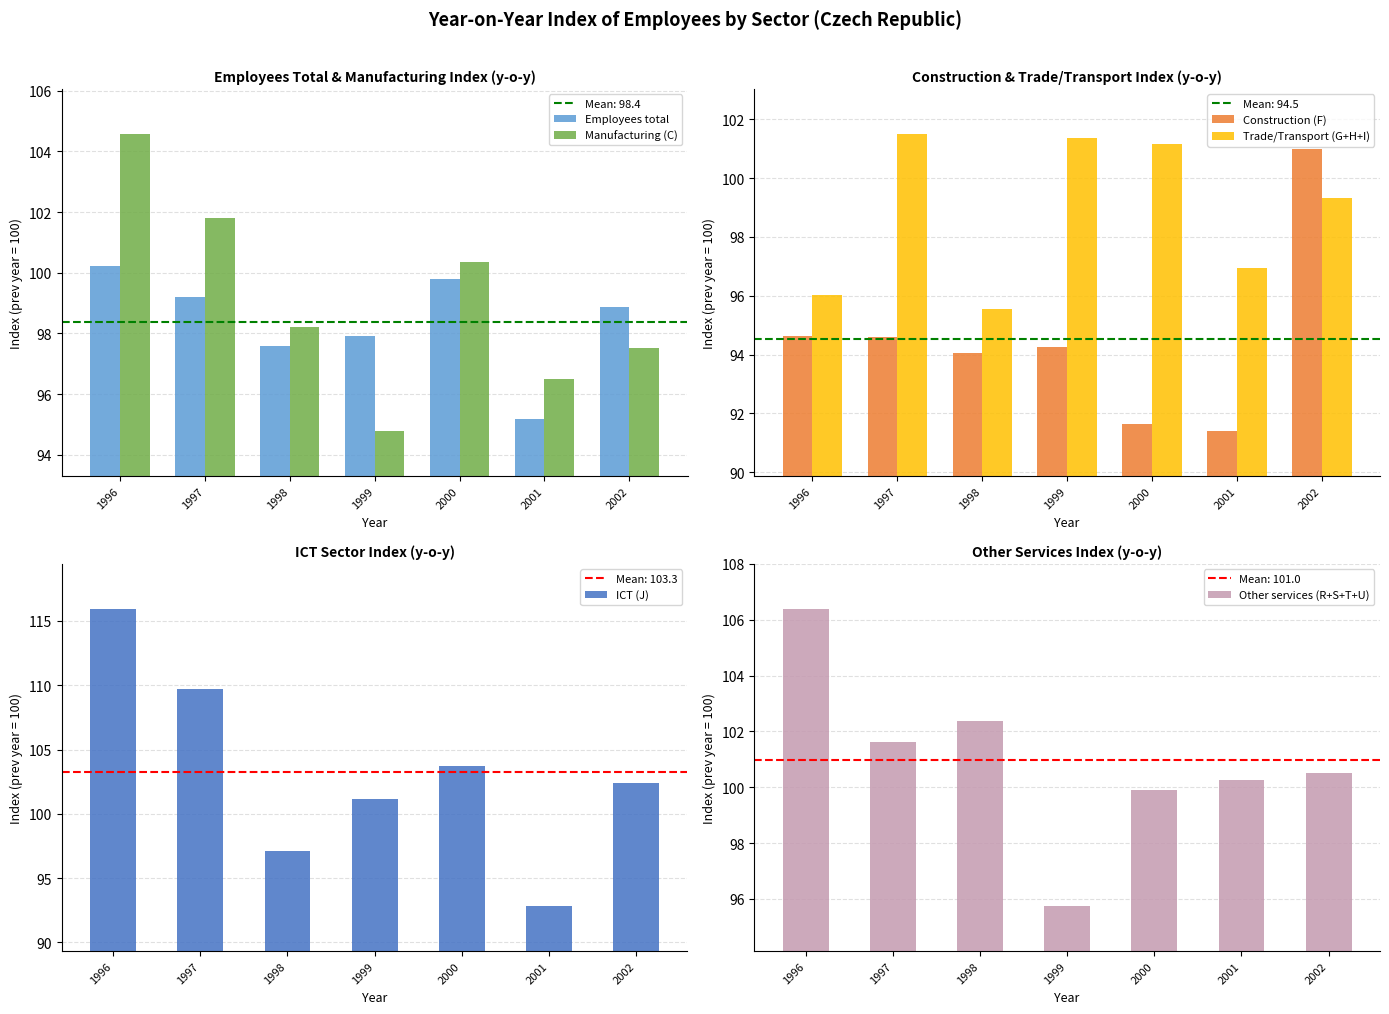

Between 2002 and 1999, which is larger?

2002